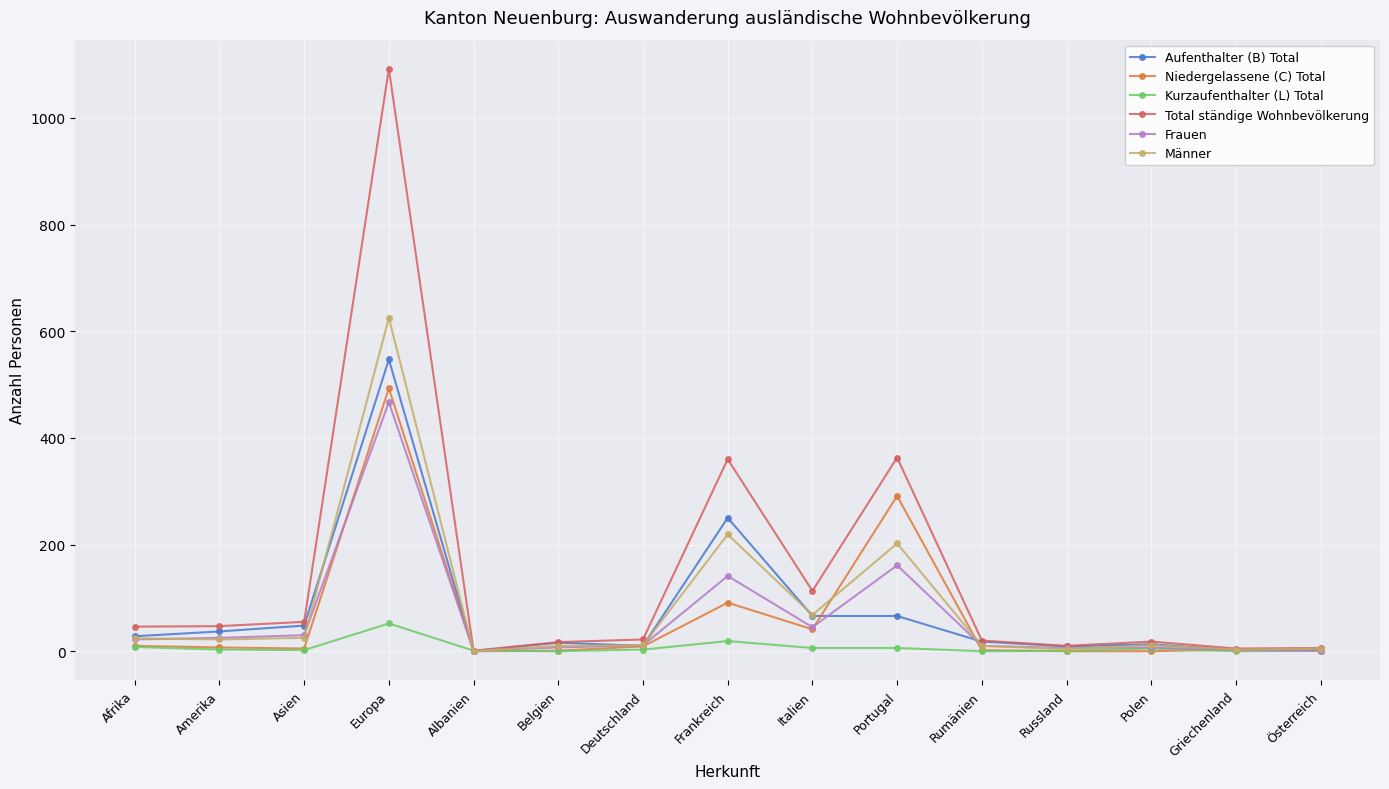

How many lines are shown in the chart?

6